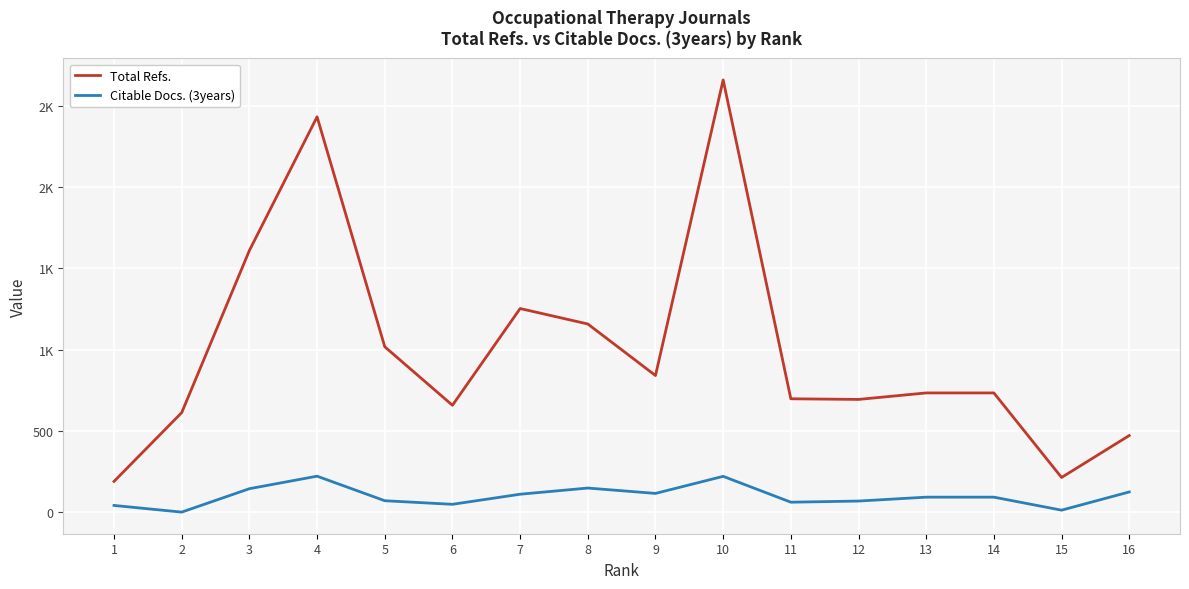

Between 1 and 11, which series saw the biggest shift?

Total Refs.